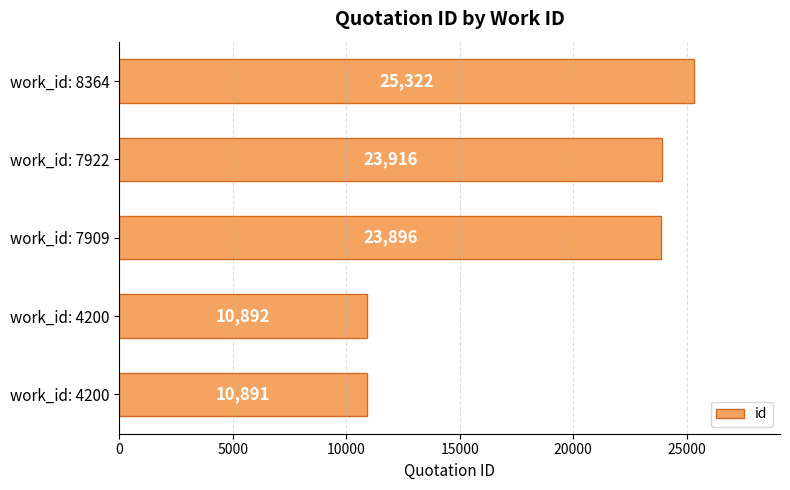

Are the bars horizontal?

Yes